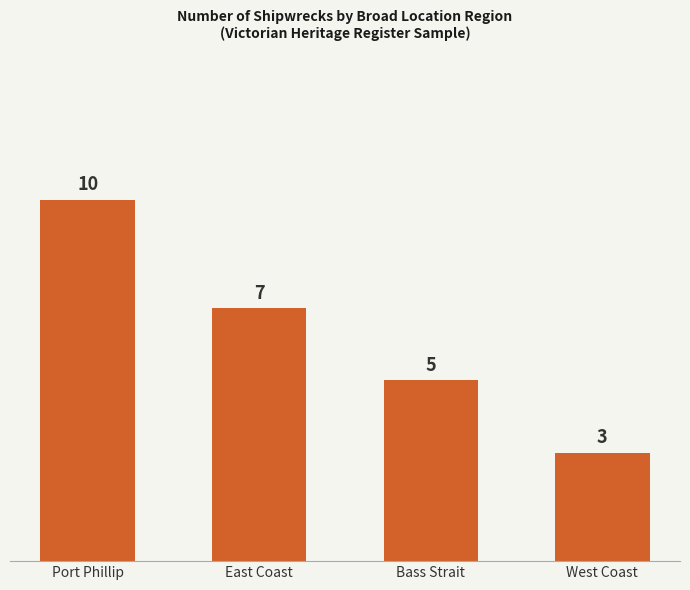

Where does the data first go above 7?

Port Phillip